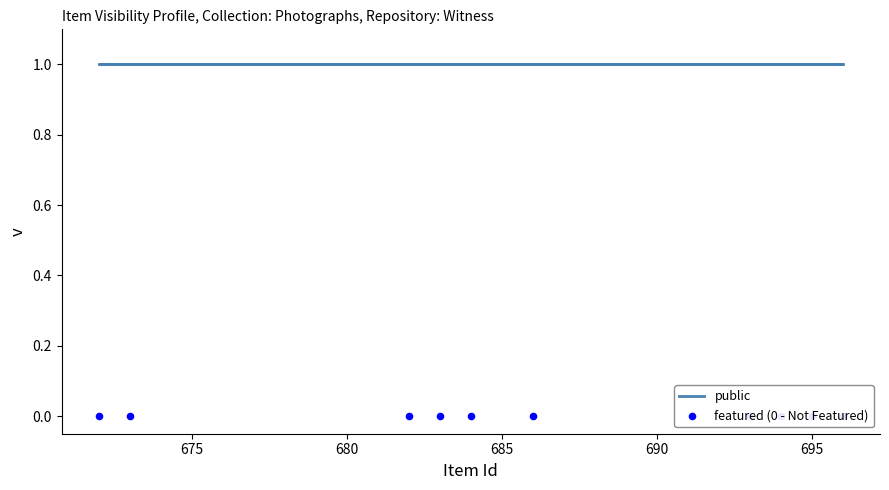

Which series reaches the minimum Y coordinate?

featured (0 - Not Featured)